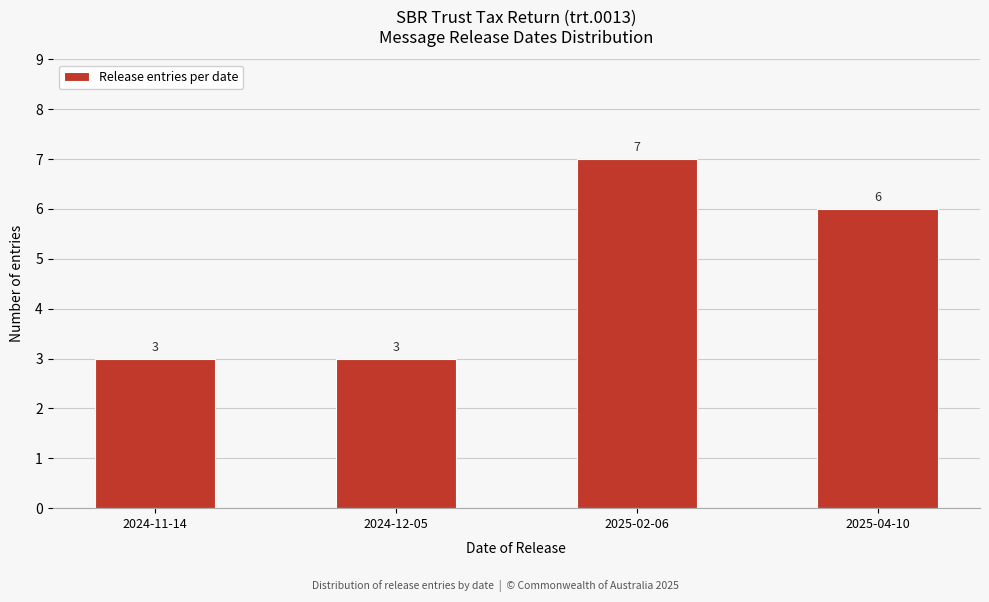

Reading left to right, extract all data points from this chart.

2024-11-14=3	2024-12-05=3	2025-02-06=7	2025-04-10=6